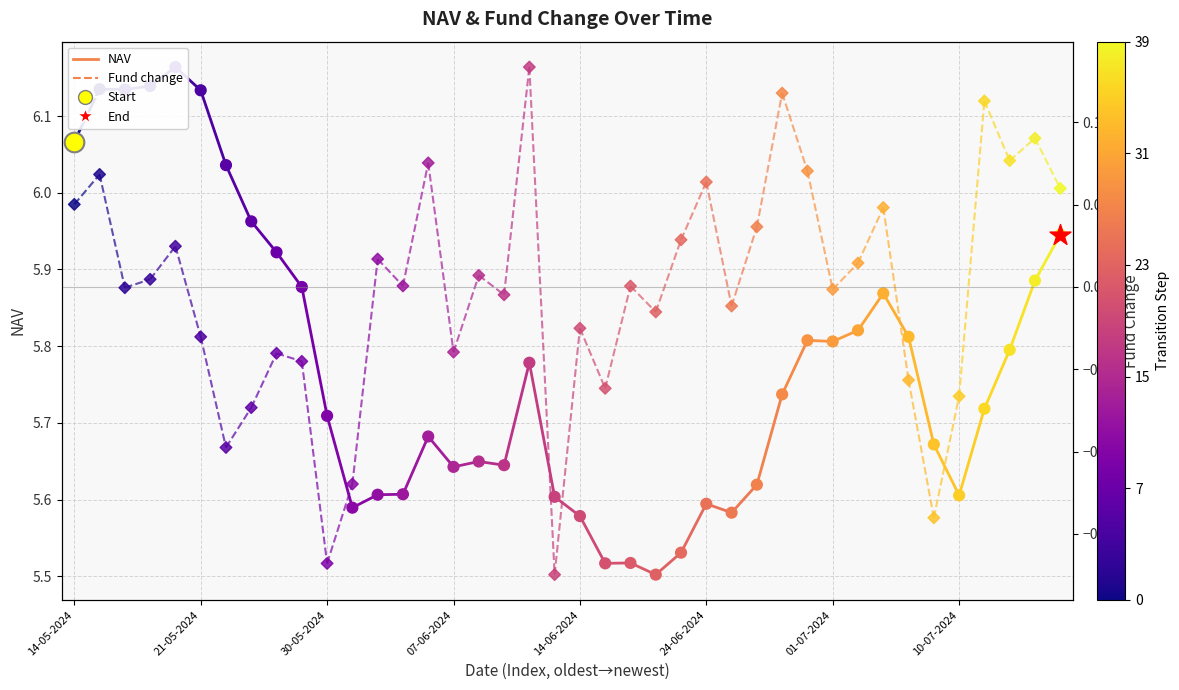

What is the total value across all series at 14-06-2024?

5.6